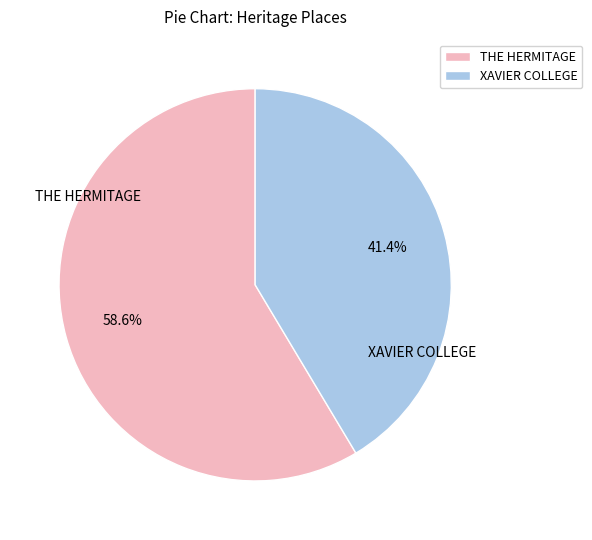

To the nearest percent, what is the difference between the largest and smallest slice percentages?

17%